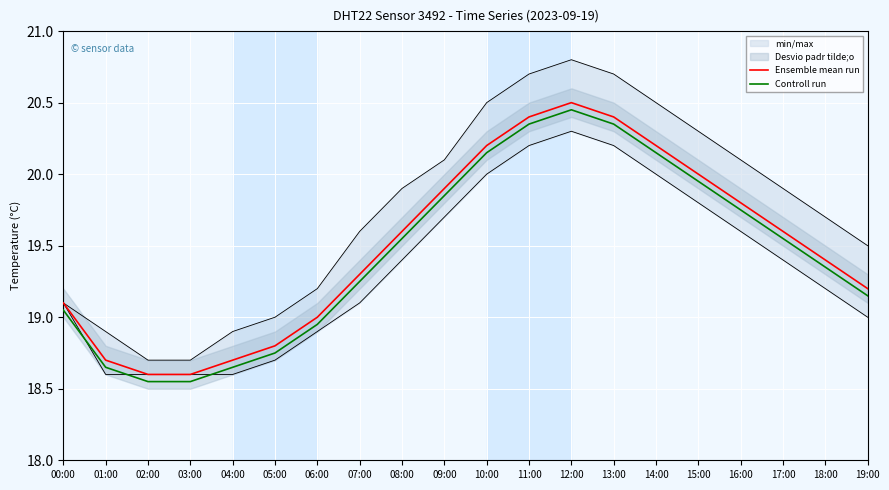

What is the label of the 8th point from the right?

12:00